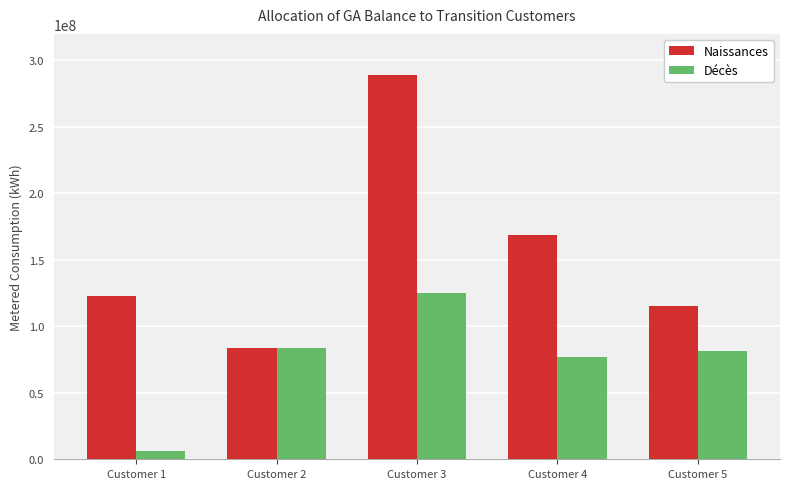

Is it true that Décès equals 193655995.6 at Customer 3?

False